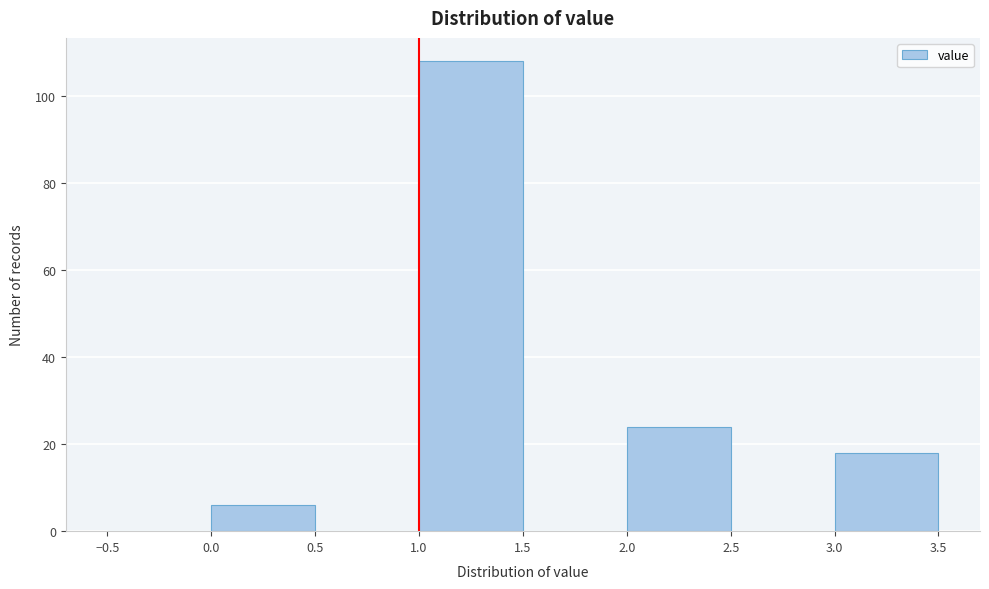

Reading left to right, list every bar in this chart as the range it spans on the x-axis followed by its height. The values are not printed on the chart, so give them approximately, as read against the axis.

-0.5 to 0.0: 0
0.0 to 0.5: 6
0.5 to 1.0: 0
1.0 to 1.5: 108
1.5 to 2.0: 0
2.0 to 2.5: 24
2.5 to 3.0: 0
3.0 to 3.5: 18